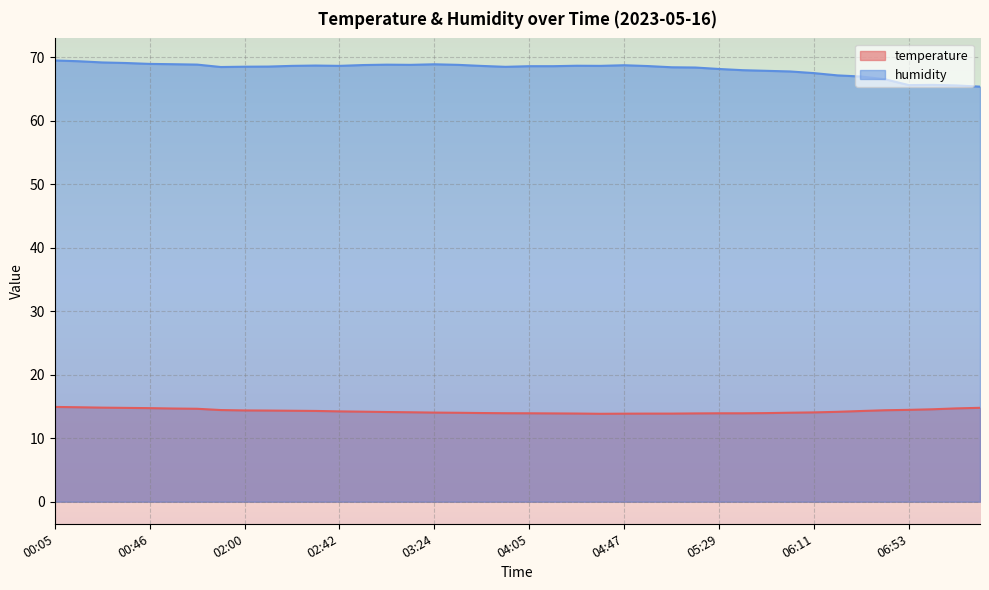

What is the sum of the temperature values at 07:14 and 06:22?

28.8